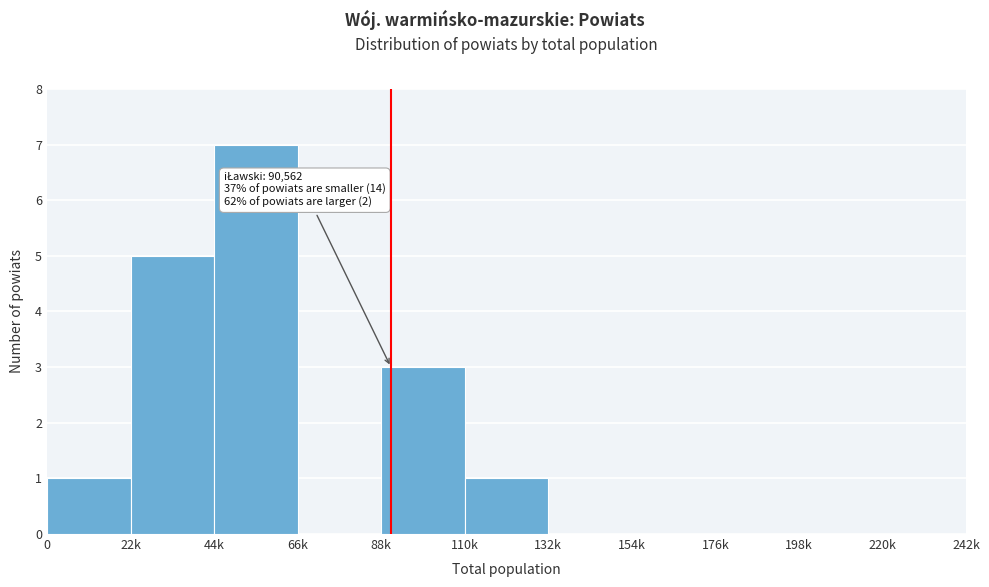

Reading left to right, extract all data points from this chart.

0=1	22k=5	44k=7	66k=0	88k=3	110k=1	132k=0	154k=0	176k=0	198k=0	220k=0